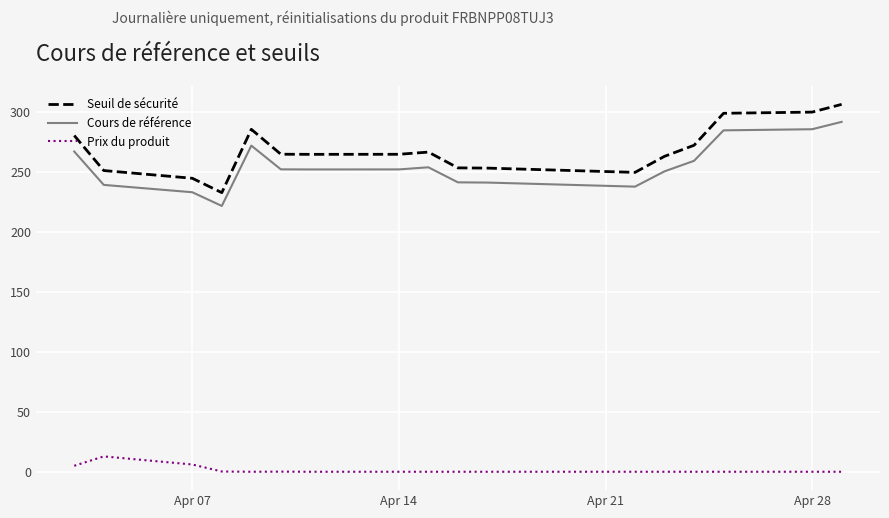

True or false: Cours de référence and Prix du produit intersect in this chart.

False